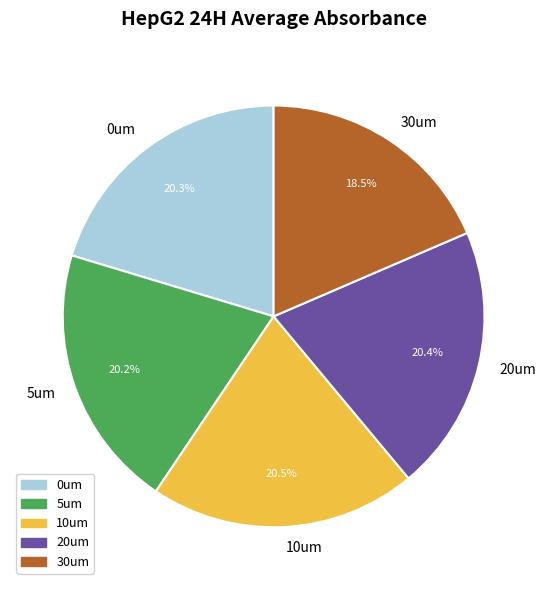

To the nearest percent, what is the average slice percentage?

20%